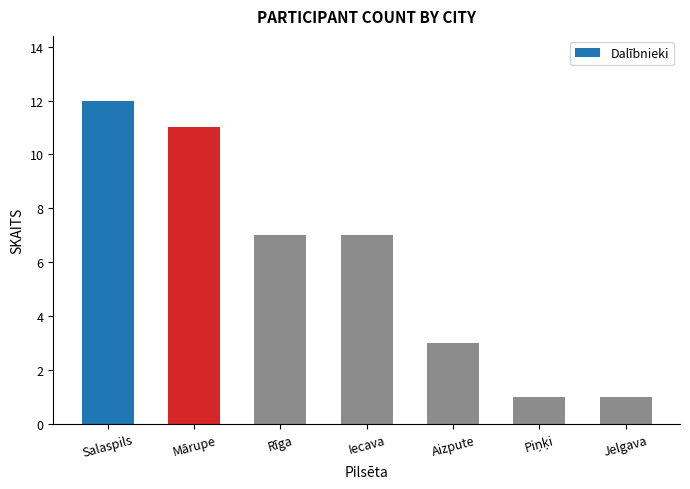

Count the number of categories in the chart.

7